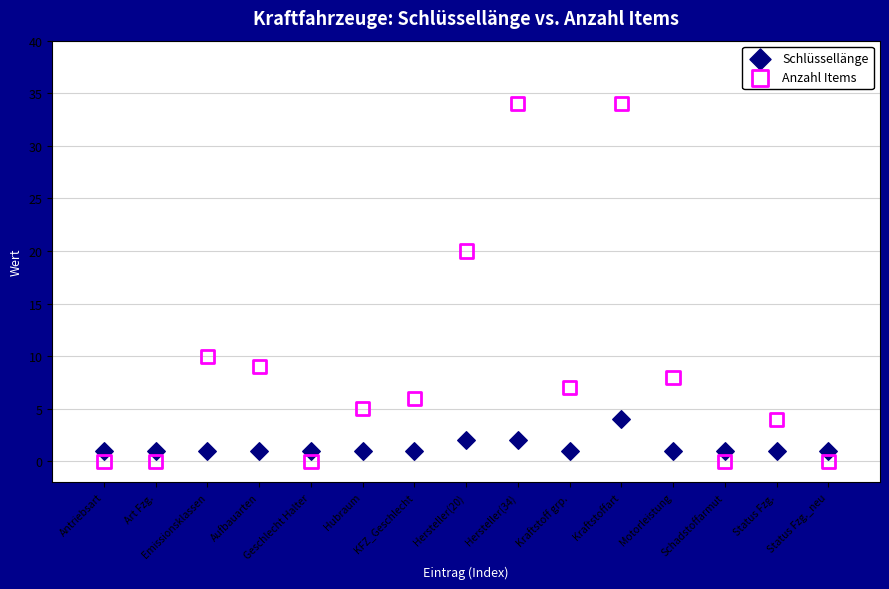

Which series has the largest Y range (max minus min)?

Anzahl Items